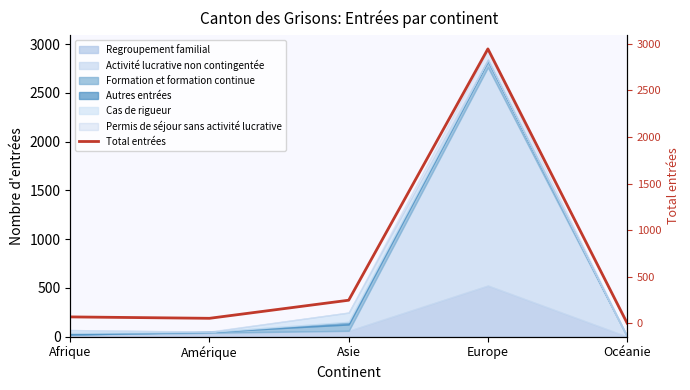

What is the sum of all values?

3318